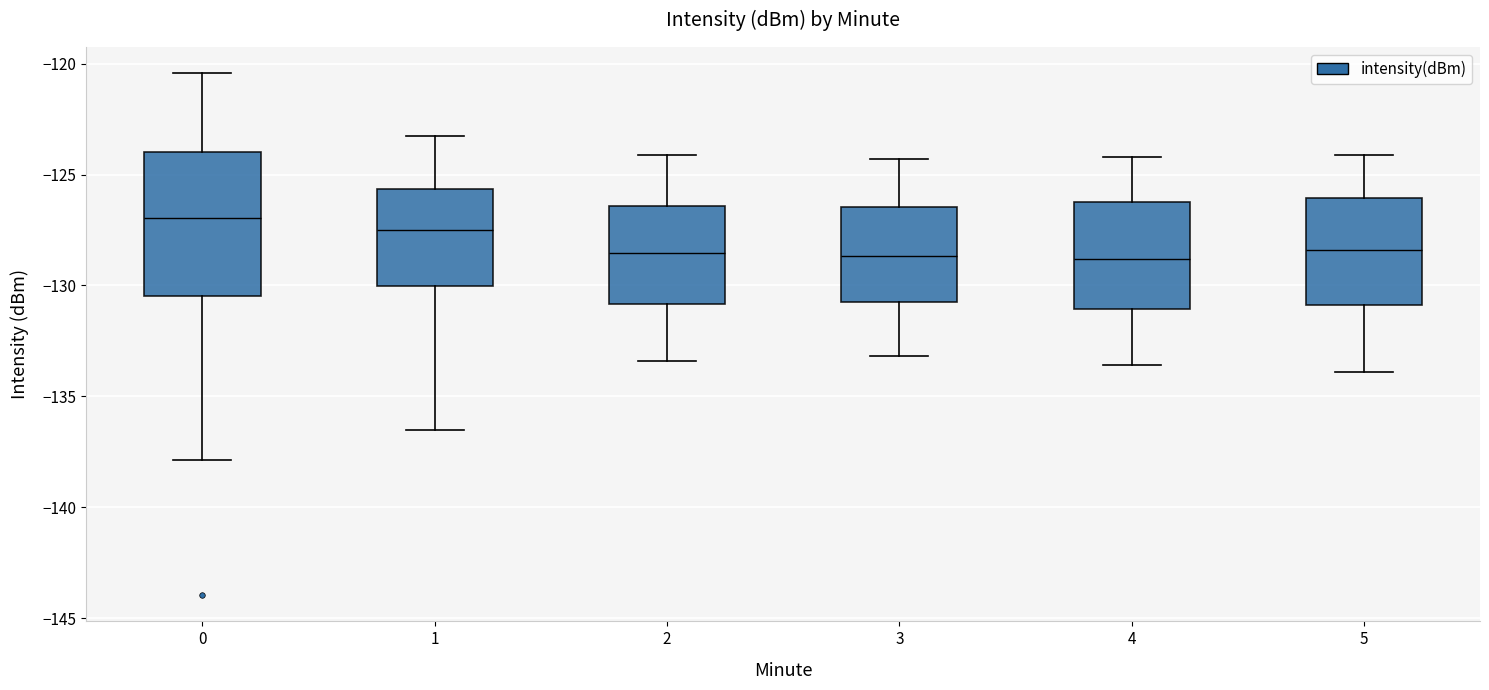

Reading left to right, transcribe this box plot: for each box, give where its median line is, the range the box spans, and where its two whiskers end, as read against the y-axis. The values are not printed on the chart, so give them approximately, as read against the axis.

0: median -127.0, box -130.5 to -124.0, whiskers -138.0 to -120.5
1: median -127.5, box -130.0 to -125.5, whiskers -136.5 to -123.5
2: median -128.5, box -131.0 to -126.5, whiskers -133.5 to -124.0
3: median -128.5, box -130.5 to -126.5, whiskers -133.0 to -124.5
4: median -129.0, box -131.0 to -126.0, whiskers -133.5 to -124.0
5: median -128.5, box -131.0 to -126.0, whiskers -134.0 to -124.0